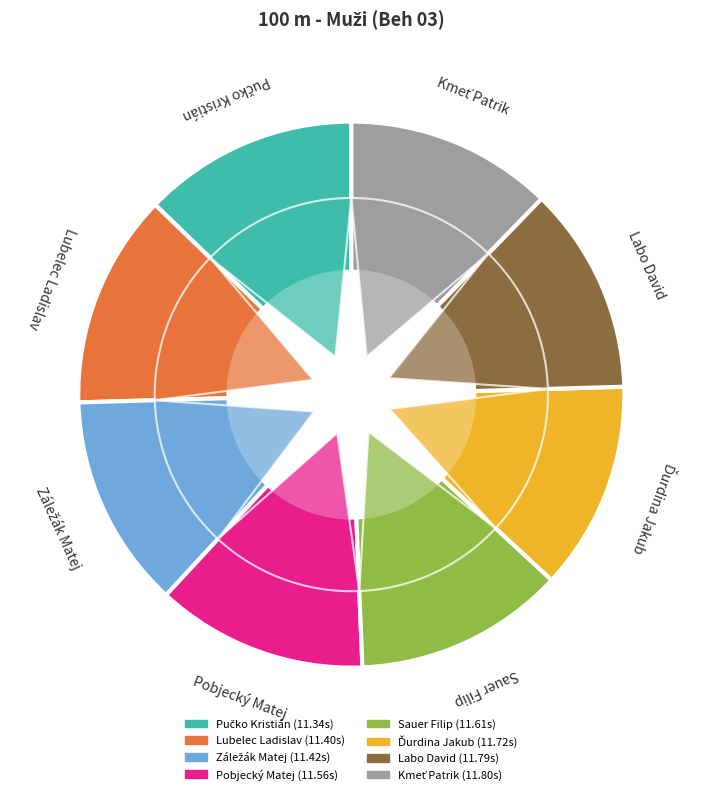

What percentage is NOT represented by Lubelec Ladislav?

87.7%